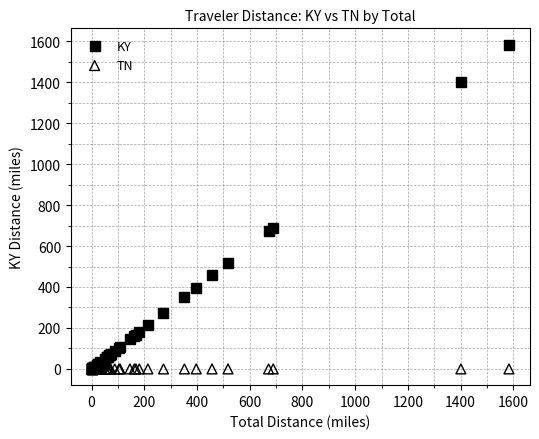

Across all series, what Y value is closest to 791?

689.0